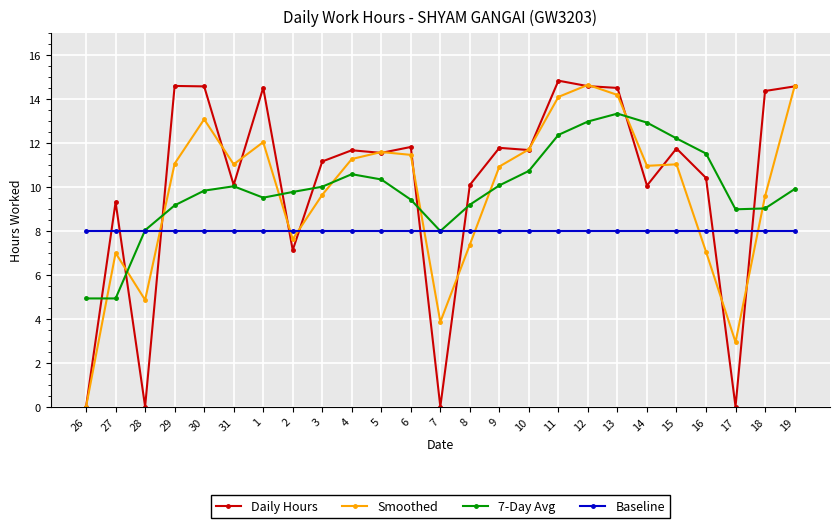

True or false: Smoothed has more than 0 interior local peaks.

True